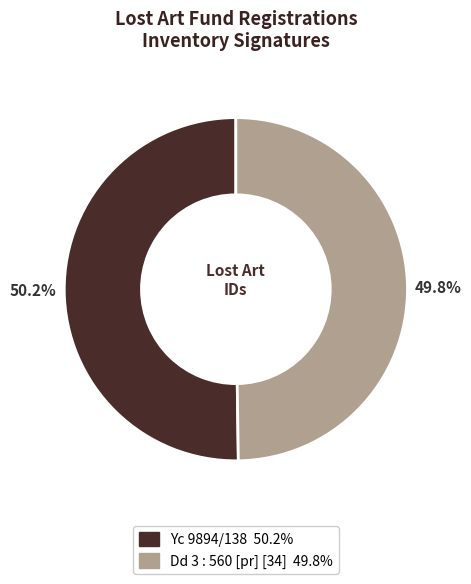

The Yc 9894/138 slice represents 61% of the pie. True or false?

False